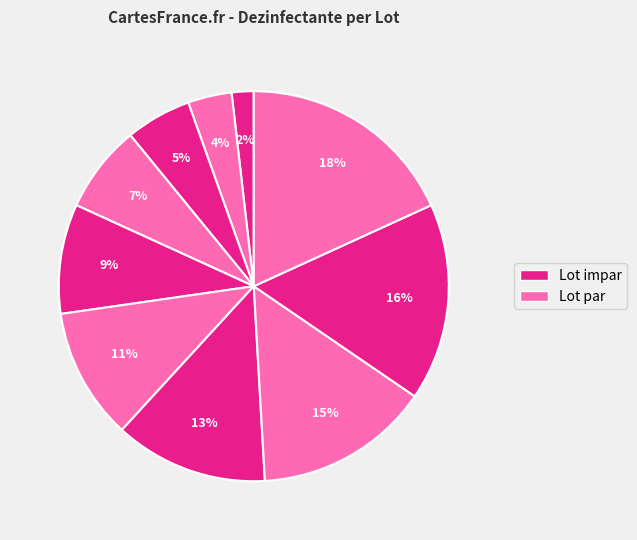

How many slices are in this pie chart?

10